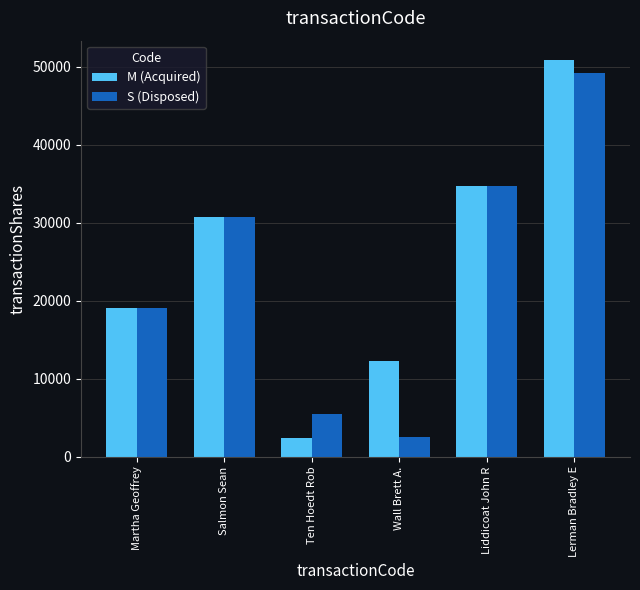

How many distinct data groups are displayed?

2